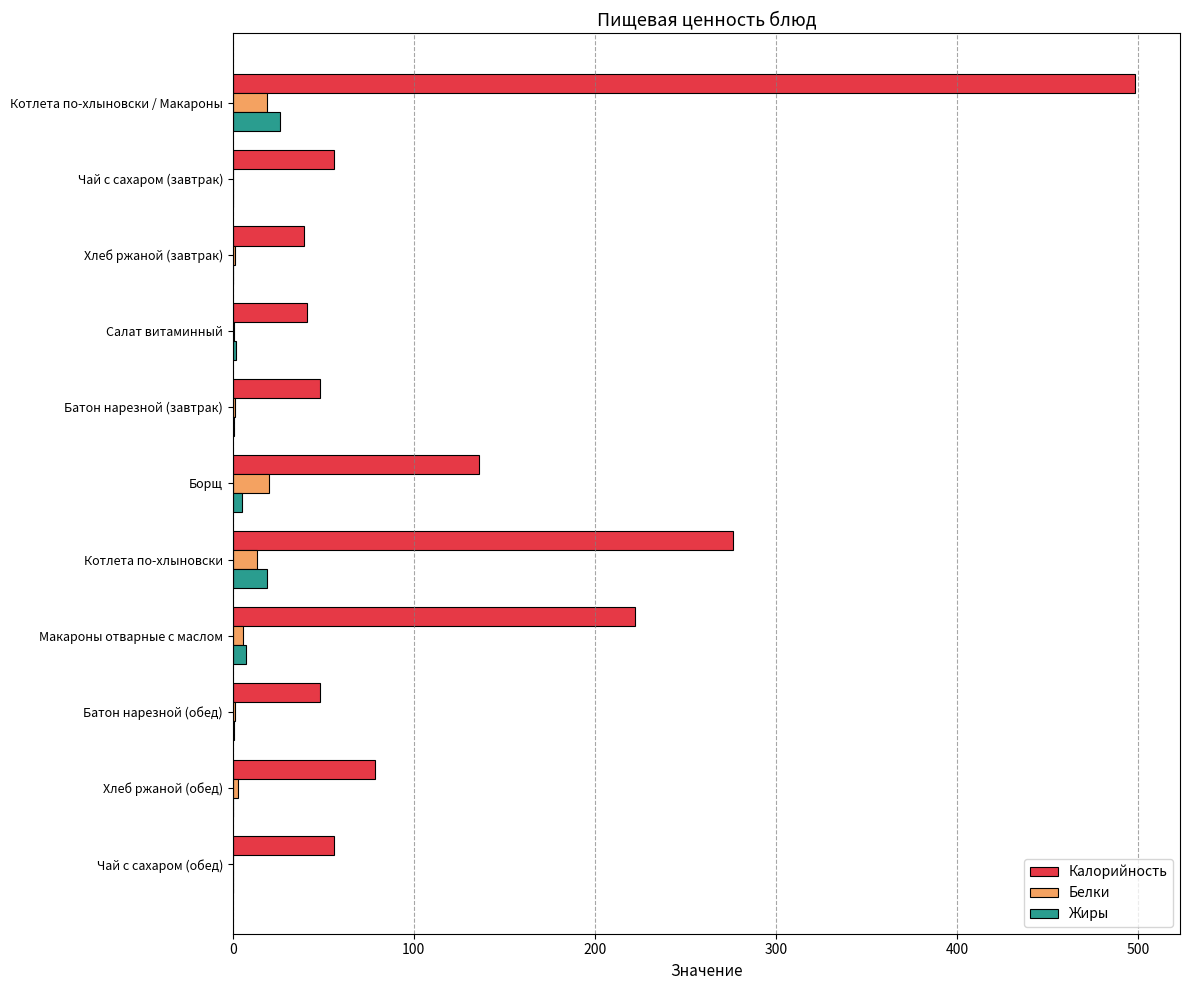

True or false: Жиры has a value of 0.0 at Чай с сахаром (обед).

True